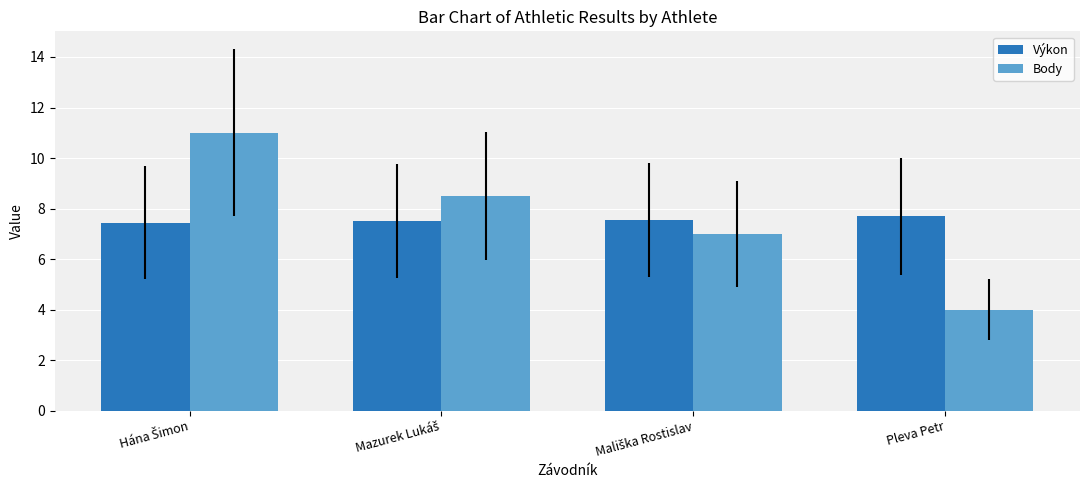

How many bars are there in each group?

2